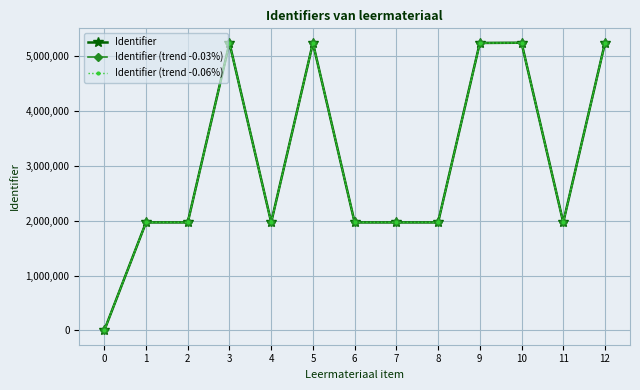

True or false: Identifier (trend -0.03%) has more than 0 interior local peaks.

True